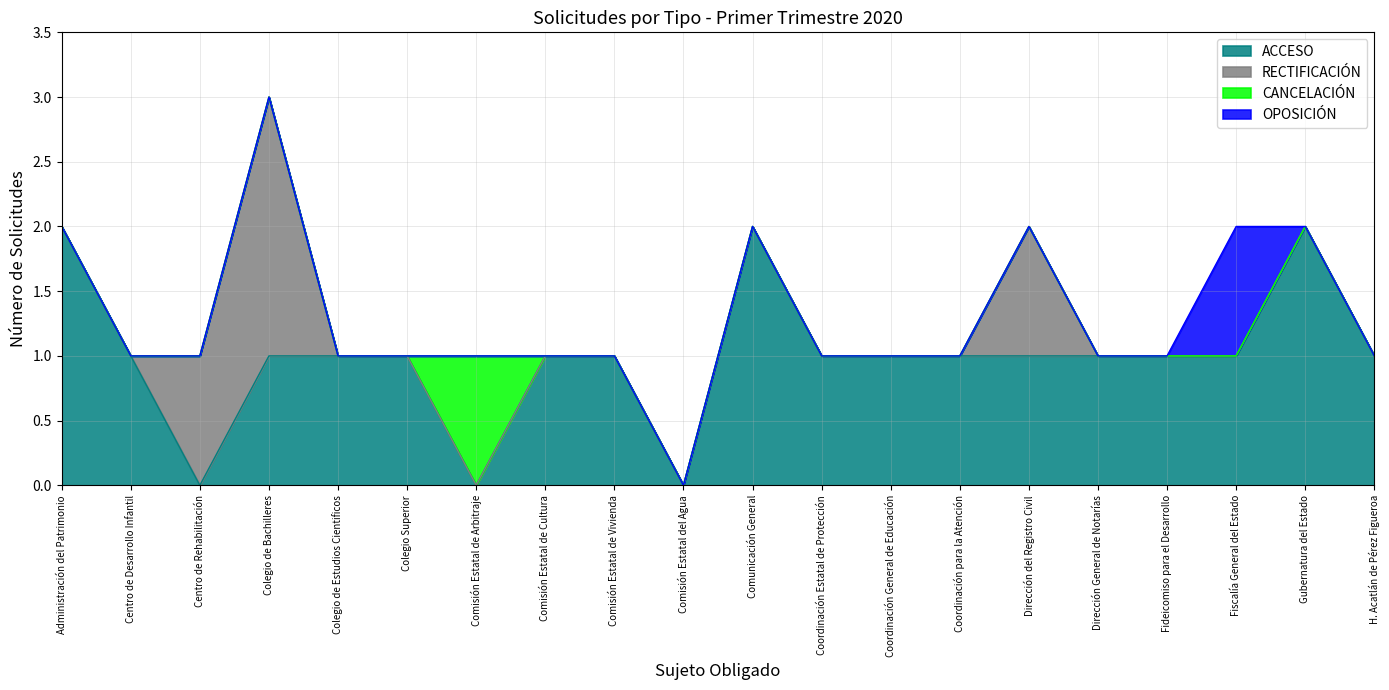

What are all the series names shown in the legend?

ACCESO, RECTIFICACIÓN, CANCELACIÓN, OPOSICIÓN